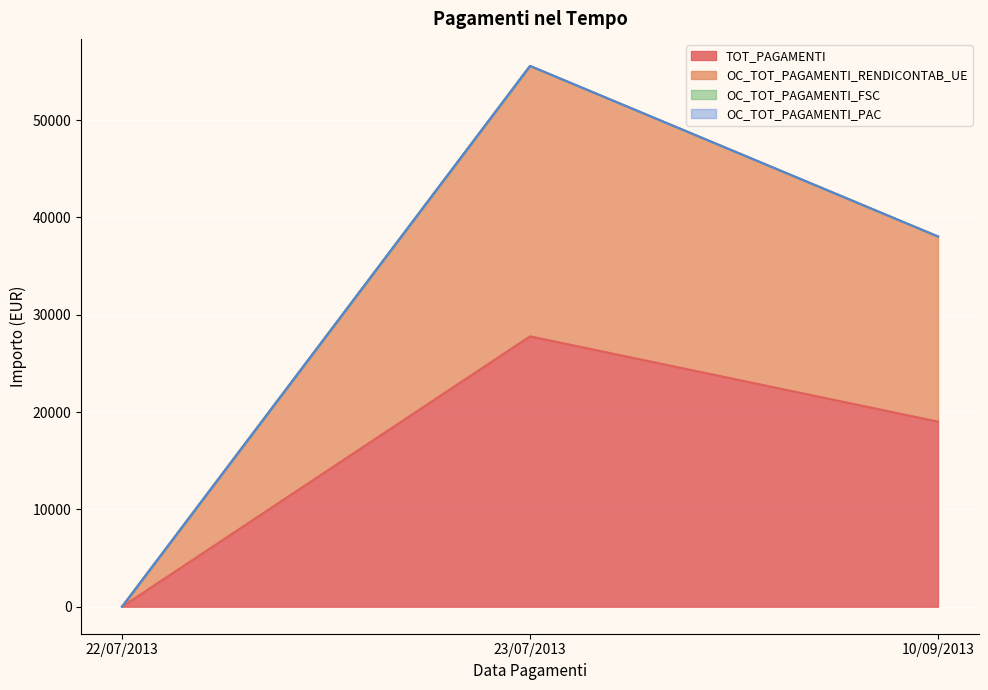

List the series in order of their overall mean, lowest first.

TOT_PAGAMENTI, OC_TOT_PAGAMENTI_RENDICONTAB_UE